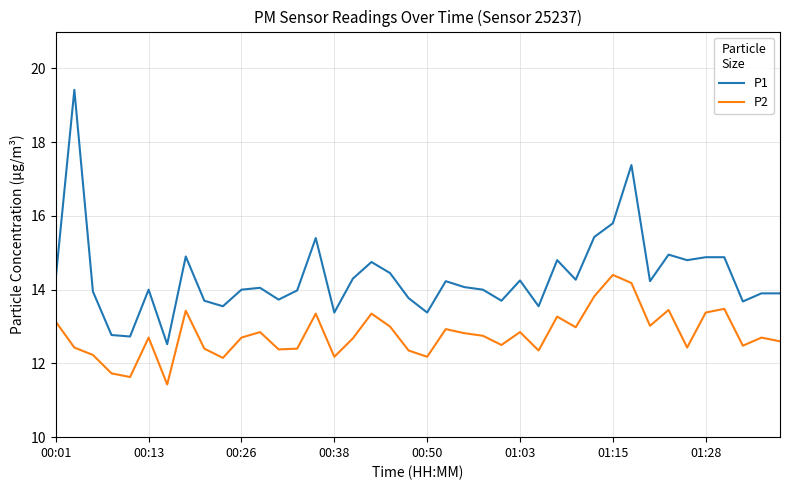

What is the maximum value shown in the chart?

19.4